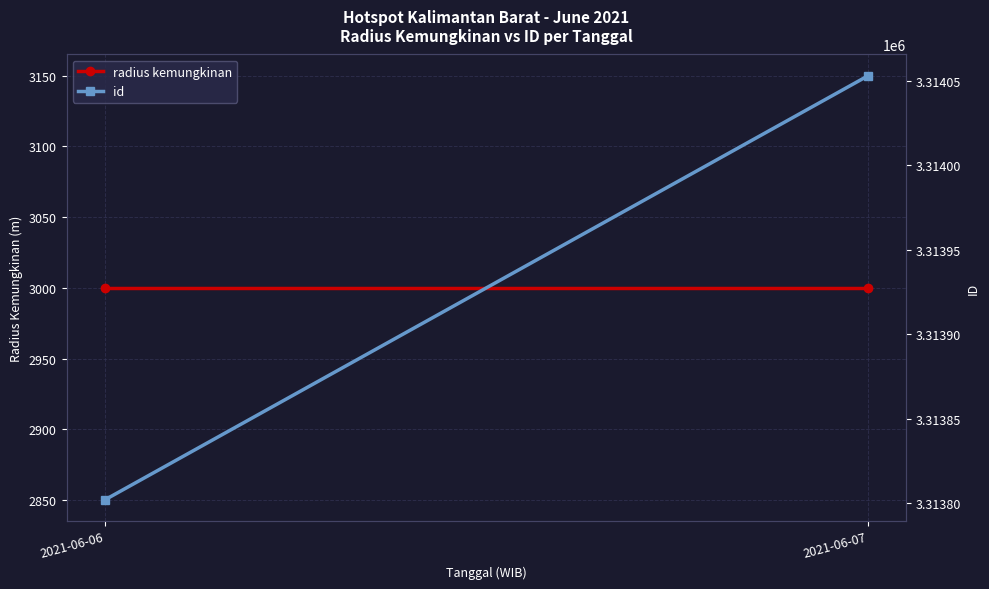

Between 2021-06-07 and 2021-06-06, which is larger?

2021-06-07